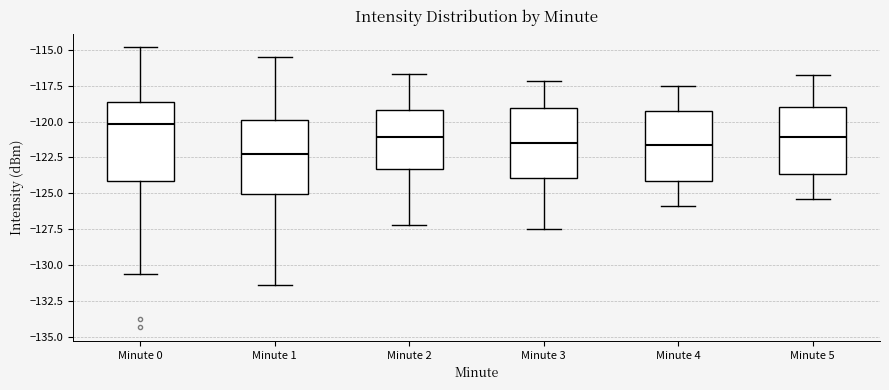

Which box's median line is the lowest?

Minute 1